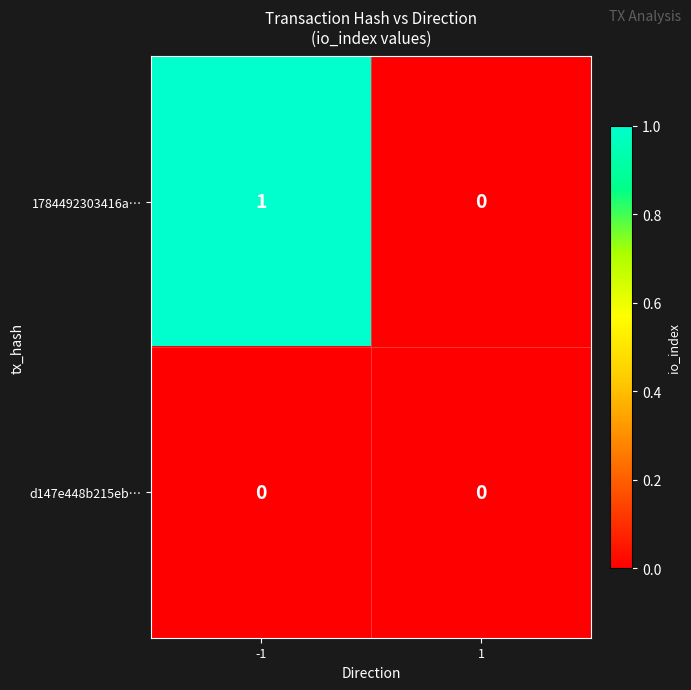

List the series in order of their peak value, lowest first.

d147e448b215eb…, 1784492303416a…